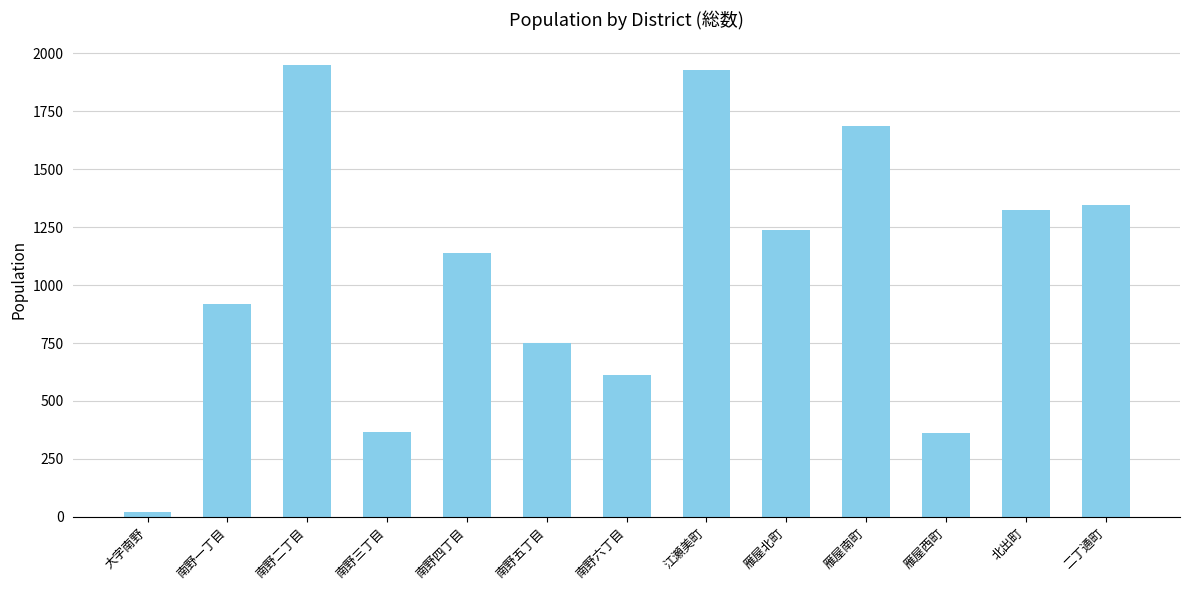

Which has a higher value, 南野五丁目 or 南野六丁目?

南野五丁目